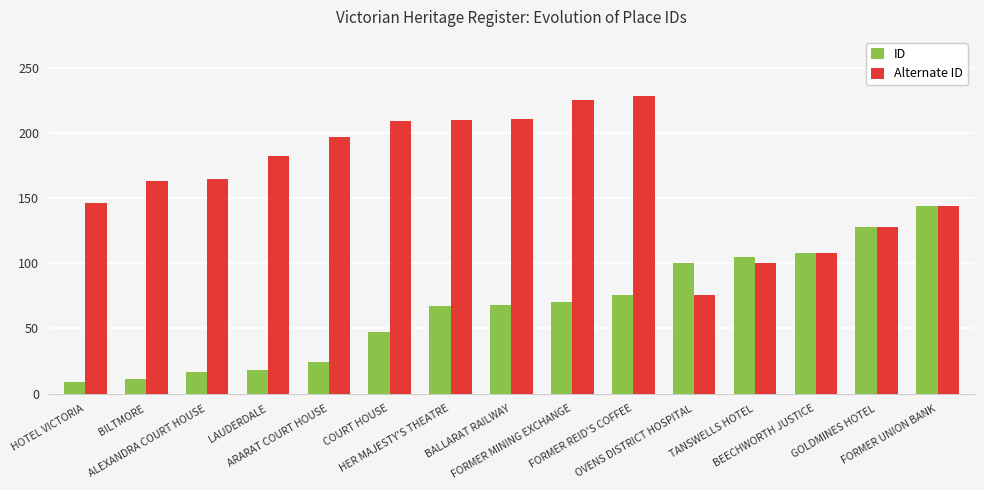

What is the smallest value displayed?

9